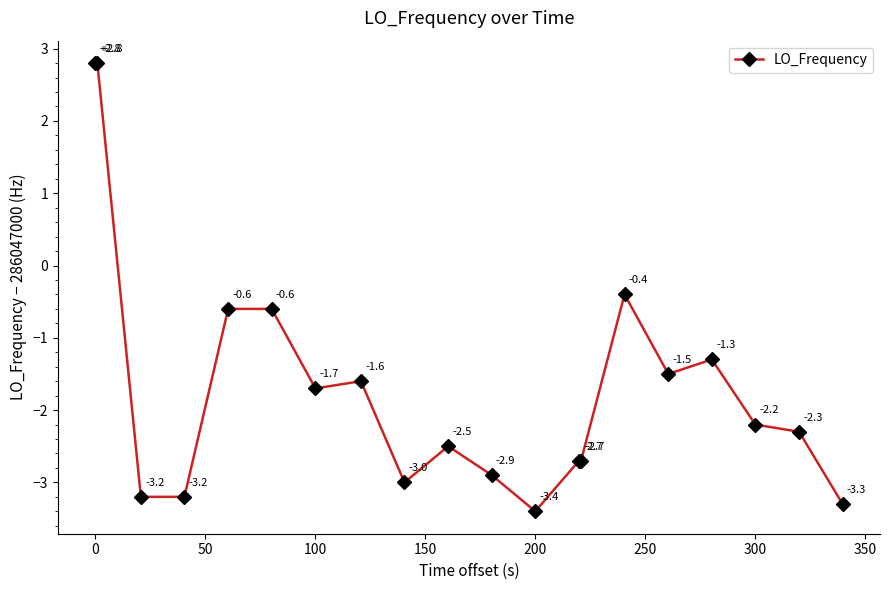

What is the value of the 9th point from the left?

-3.0